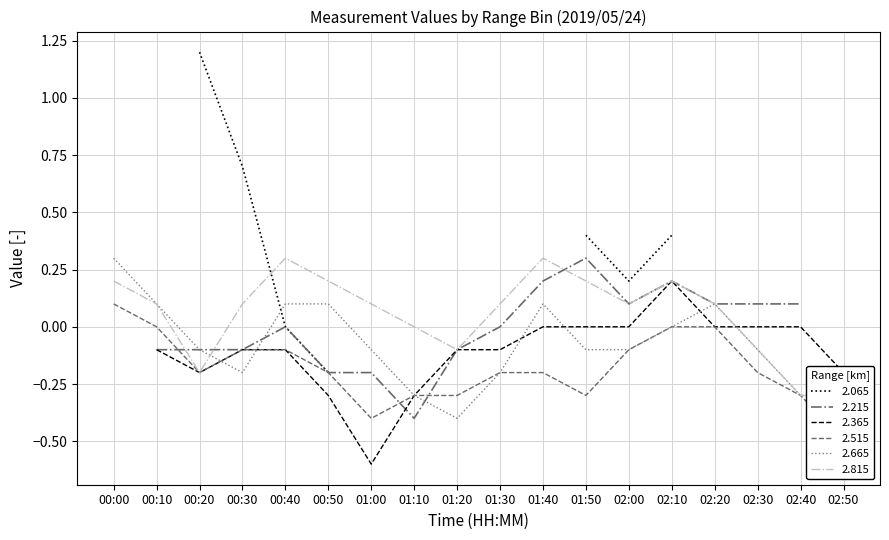

Read the 2.815 value at 01:20.

-0.1